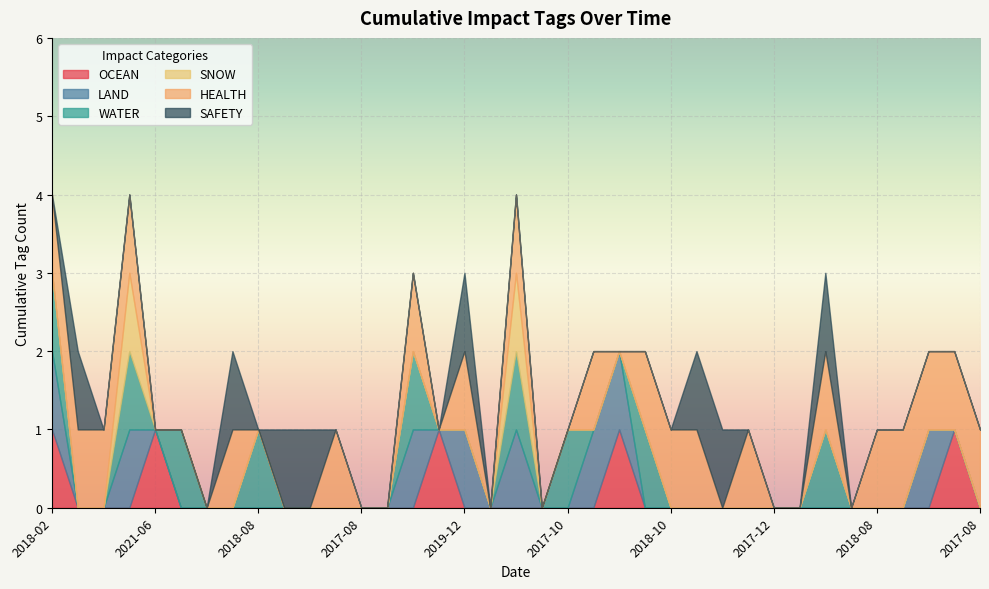

What are all the series names shown in the legend?

OCEAN, LAND, WATER, SNOW, HEALTH, SAFETY